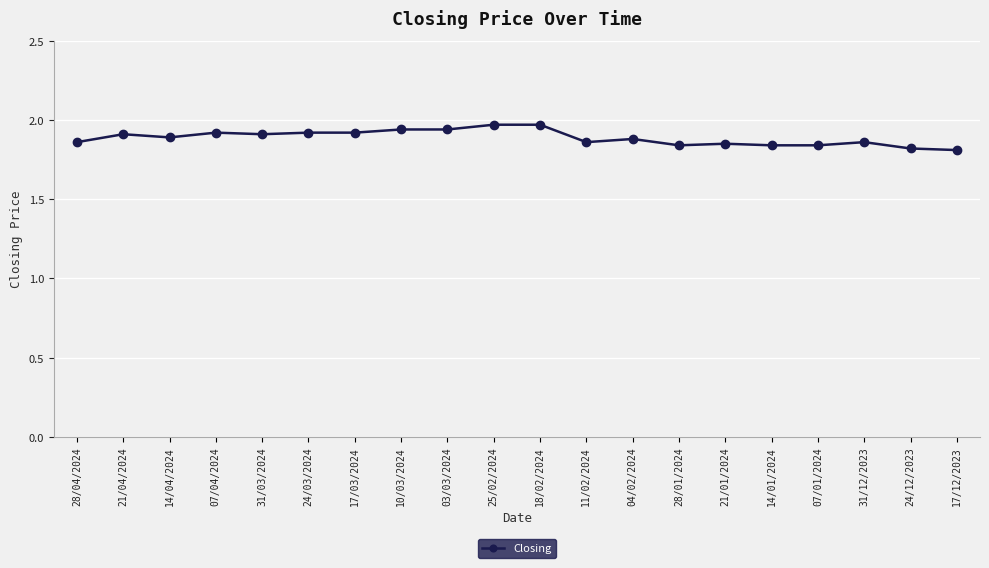

What is the sum of all values?

37.8